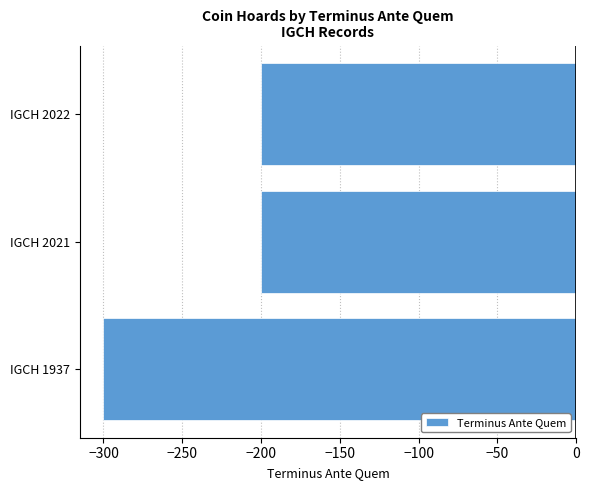

Which has a higher value, IGCH 1937 or IGCH 2022?

IGCH 2022